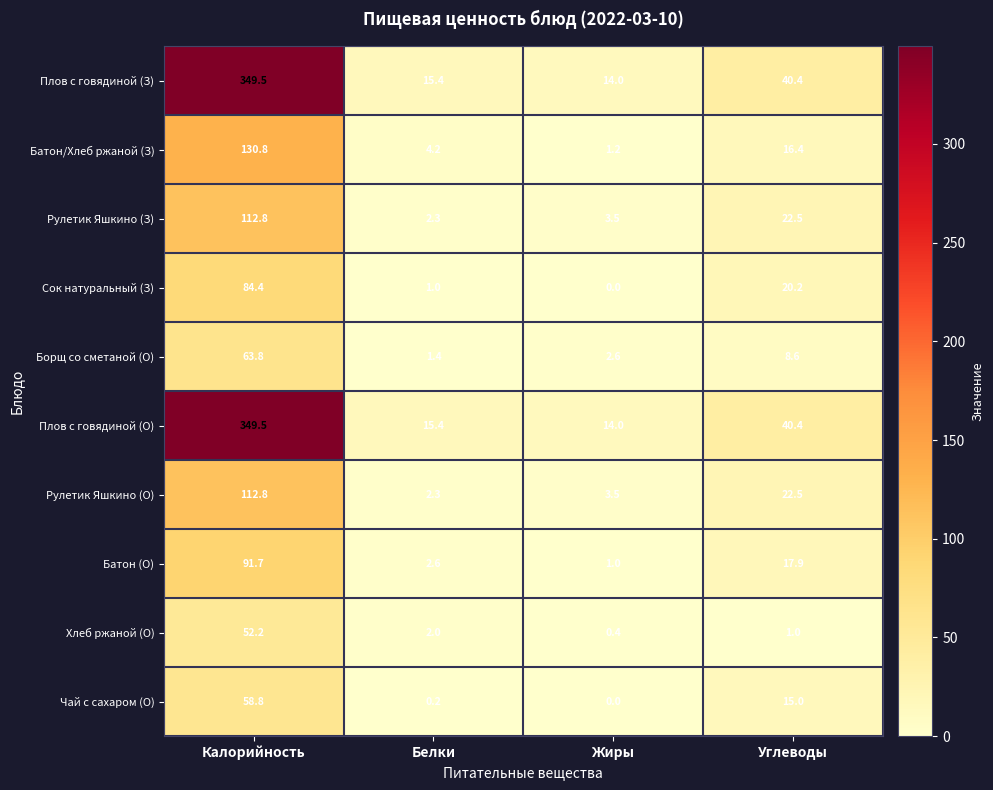

Where is Батон (О) nearest to the value 46?

Углеводы